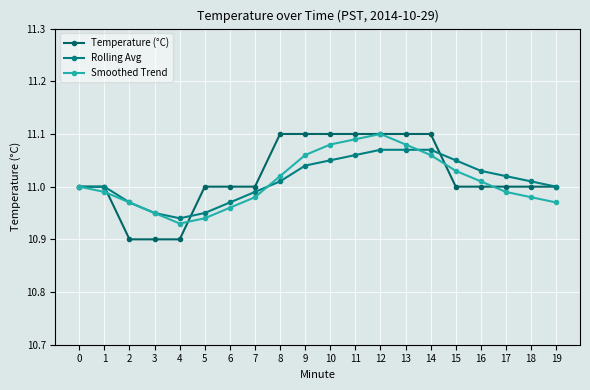

The value of Temperature (°C) at 15 is 15.3. True or false?

False